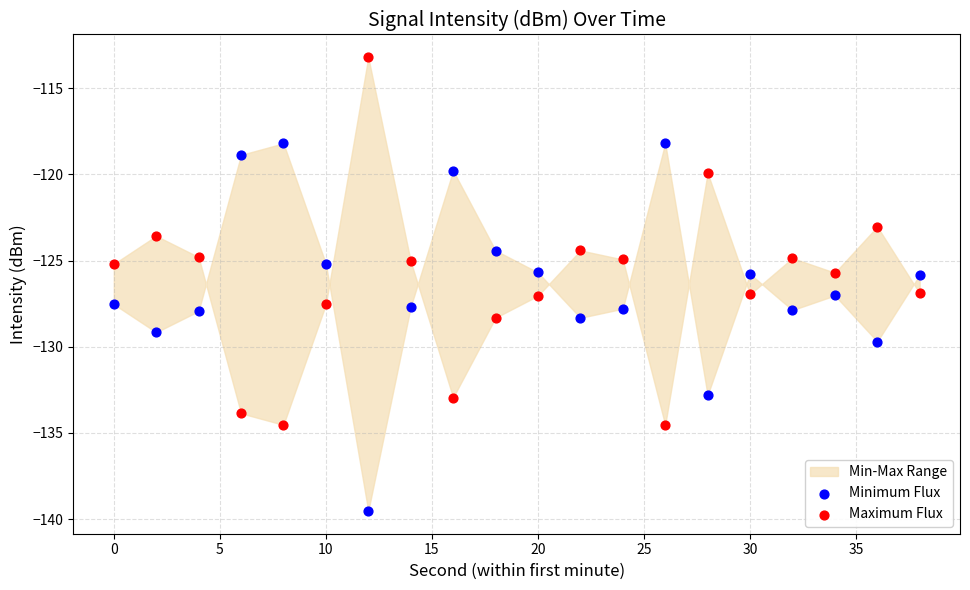

Across all data points, what is the range of Y values (max minus min)?

26.3